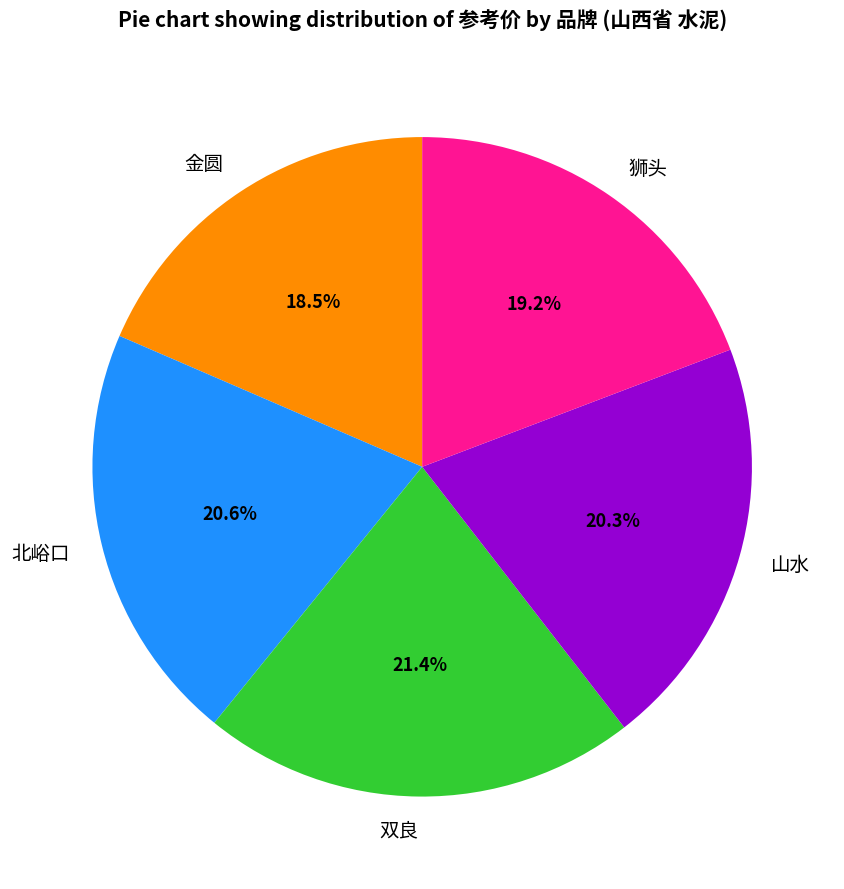

Which has a higher value, 金圆 or 山水?

山水